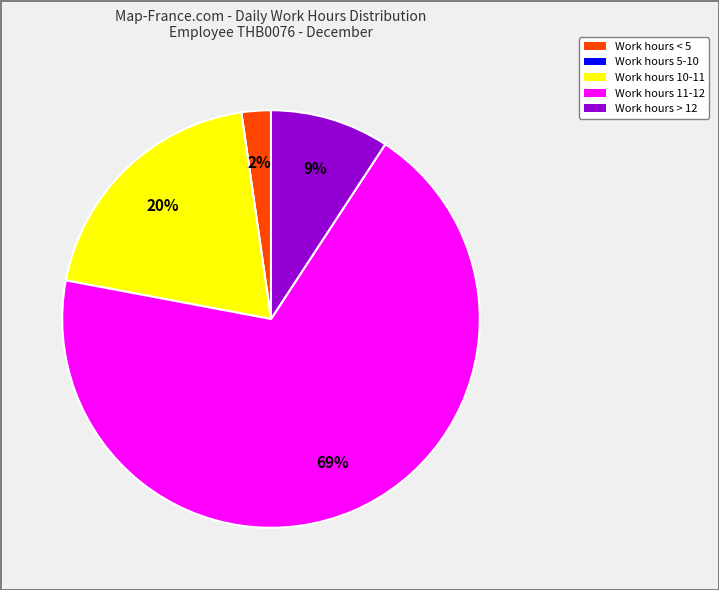

To the nearest percent, what is the difference between the largest and smallest slice percentages?

69%